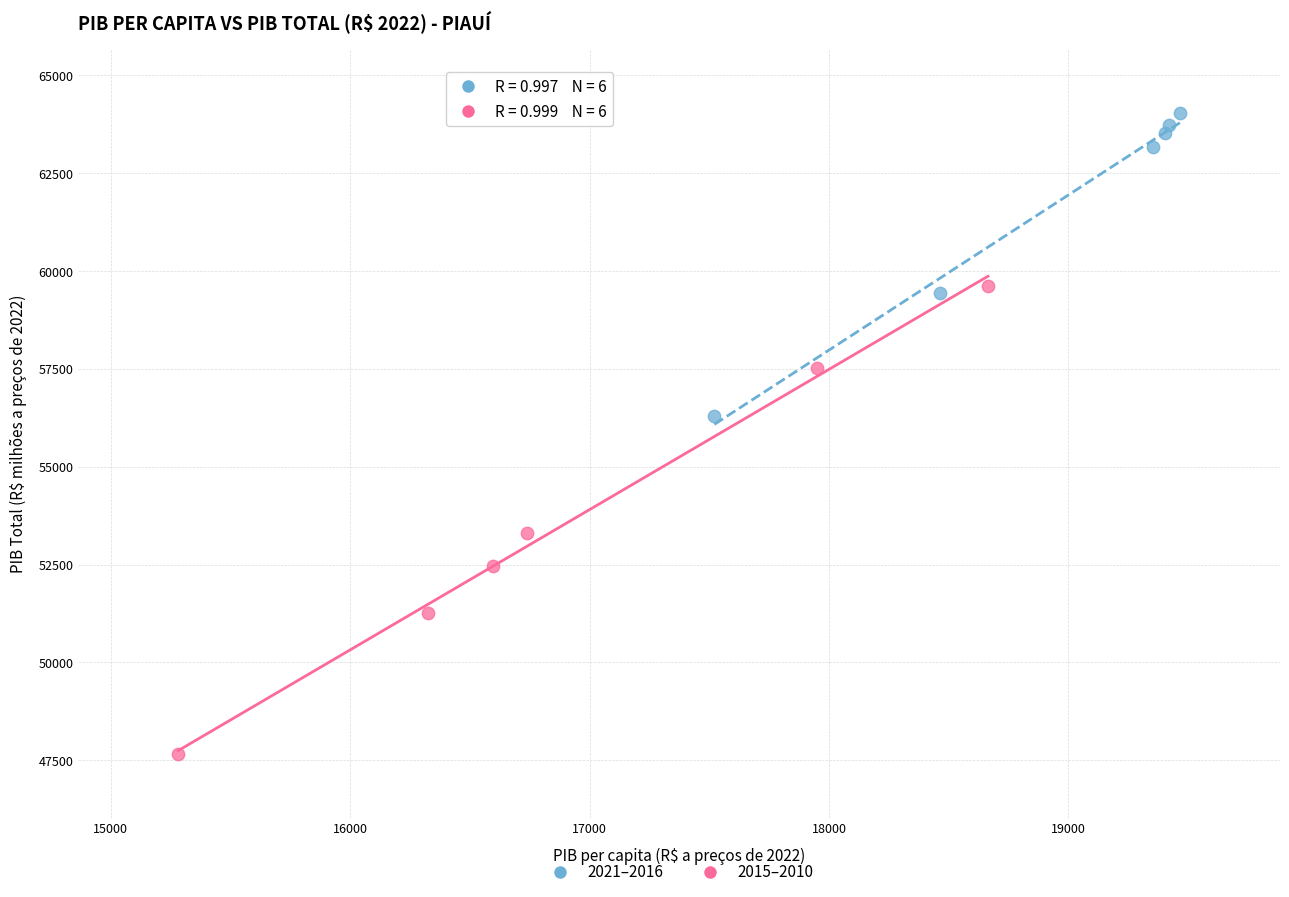

What are all the series names shown in the legend?

2021–2016, 2015–2010